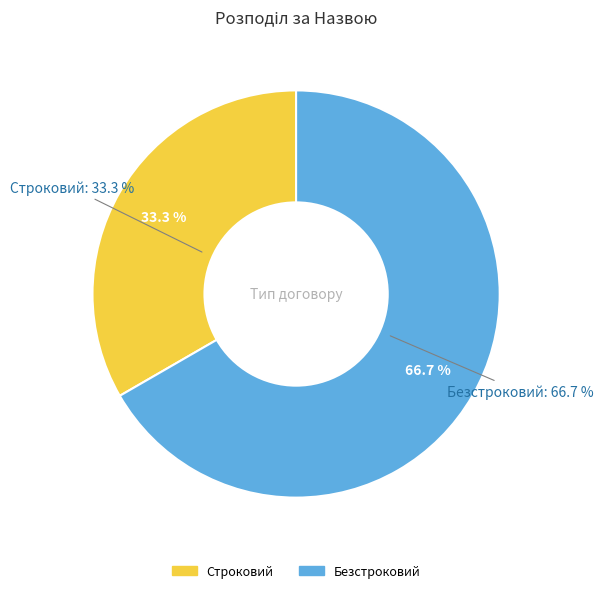

How many segments does this pie chart have?

2